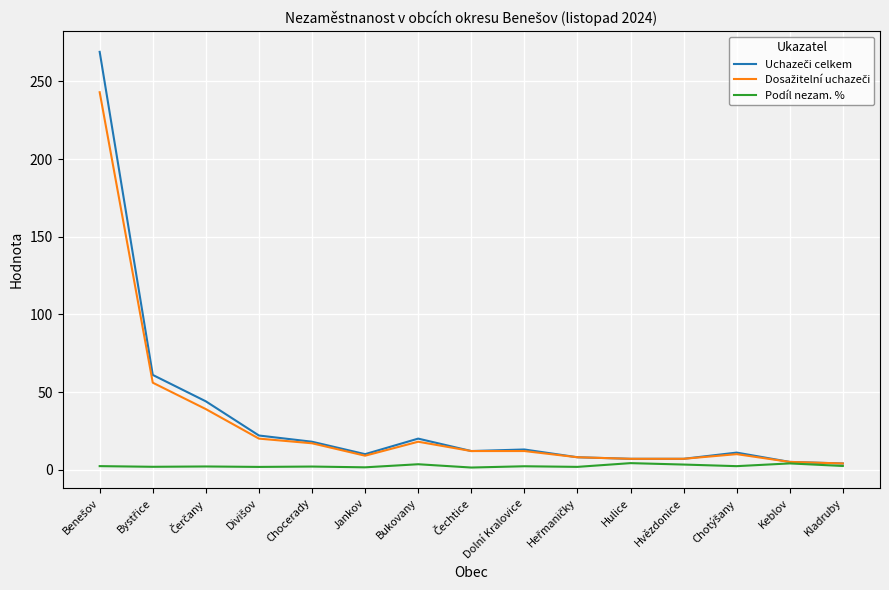

What is the greatest value displayed?

269.0